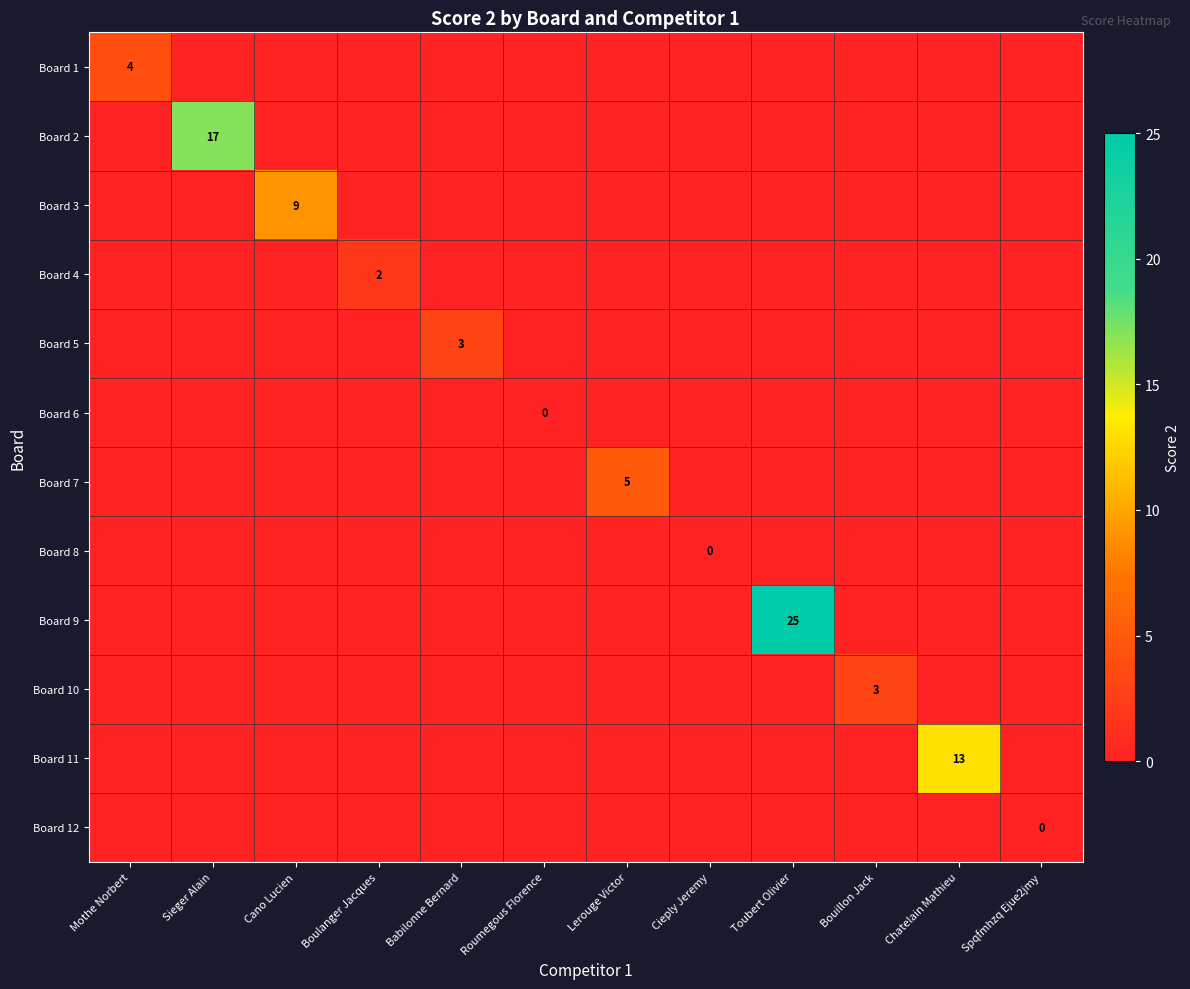

How many data points in Board 4 are above 0?

1